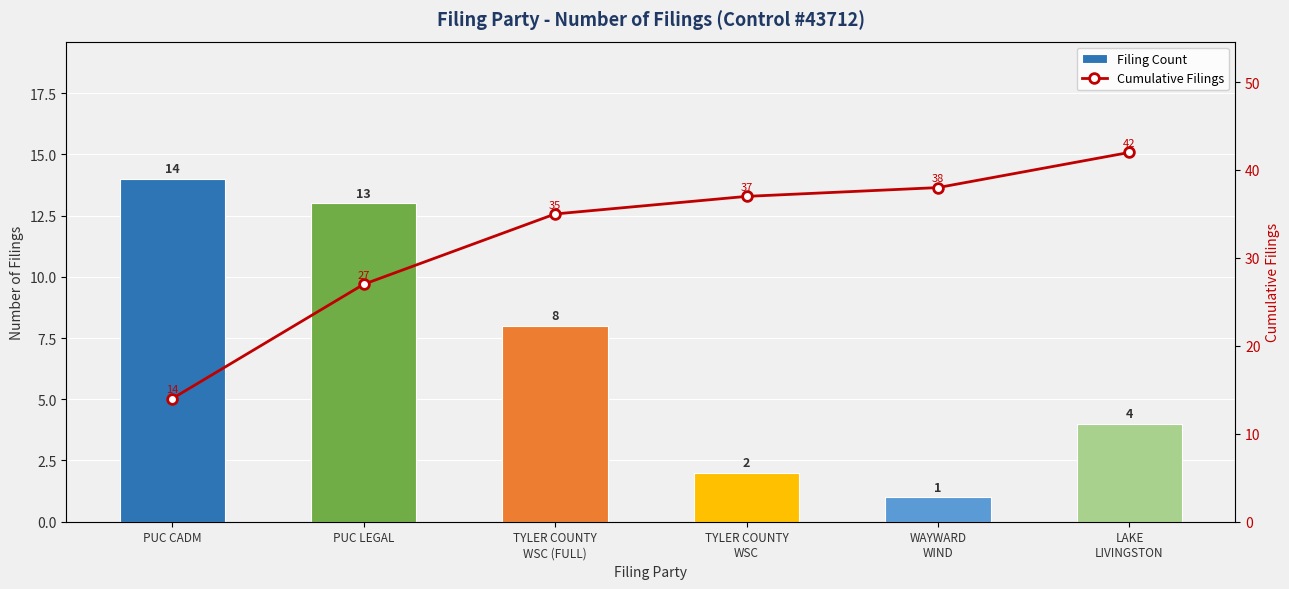

List the series in order of their peak value, highest first.

Cumulative Filings, Filing Count